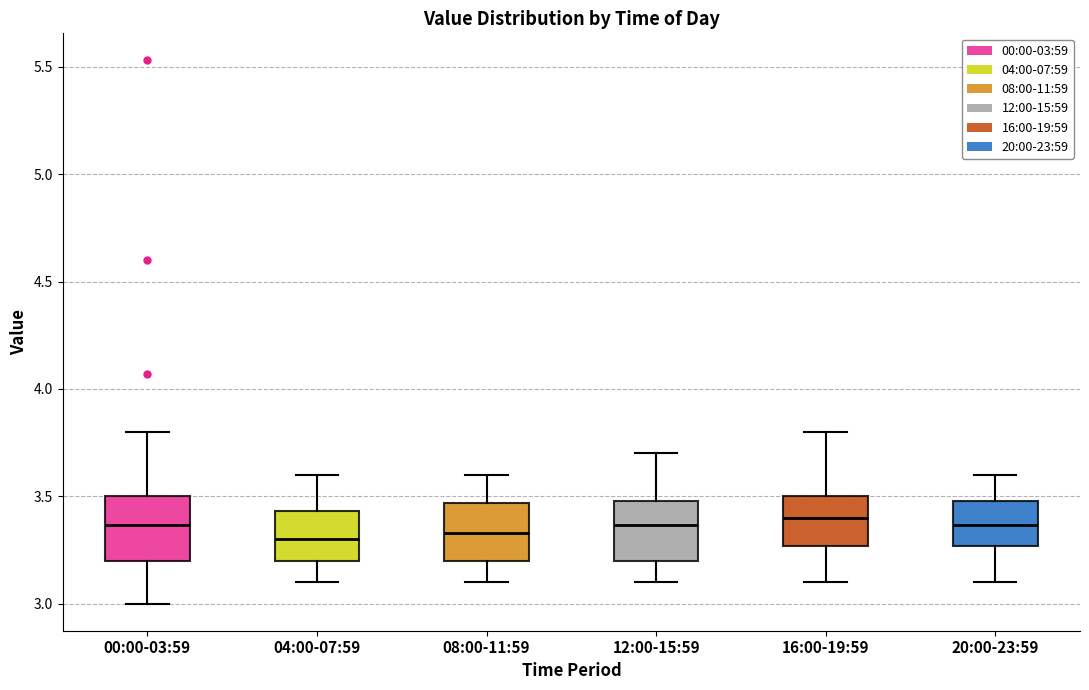

Reading left to right, read every box against the y-axis: the position of its median line, the range the box covers, and the ends of its whiskers. The values are not printed on the chart, so give them approximately, as read against the axis.

00:00-03:59: median 3.35, box 3.20 to 3.50, whiskers 3.00 to 3.80
04:00-07:59: median 3.30, box 3.20 to 3.45, whiskers 3.10 to 3.60
08:00-11:59: median 3.35, box 3.20 to 3.45, whiskers 3.10 to 3.60
12:00-15:59: median 3.35, box 3.20 to 3.50, whiskers 3.10 to 3.70
16:00-19:59: median 3.40, box 3.25 to 3.50, whiskers 3.10 to 3.80
20:00-23:59: median 3.35, box 3.25 to 3.50, whiskers 3.10 to 3.60